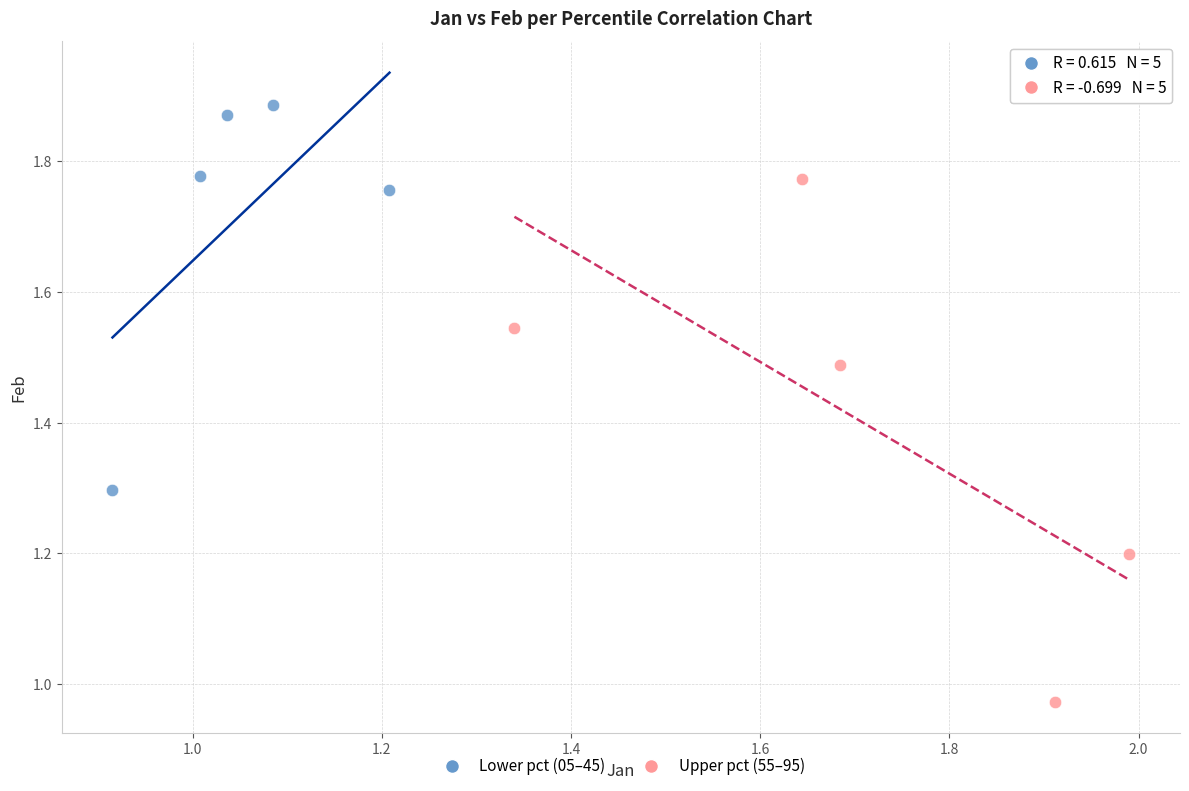

Which series reaches the minimum Y coordinate?

Upper pct (55–95)